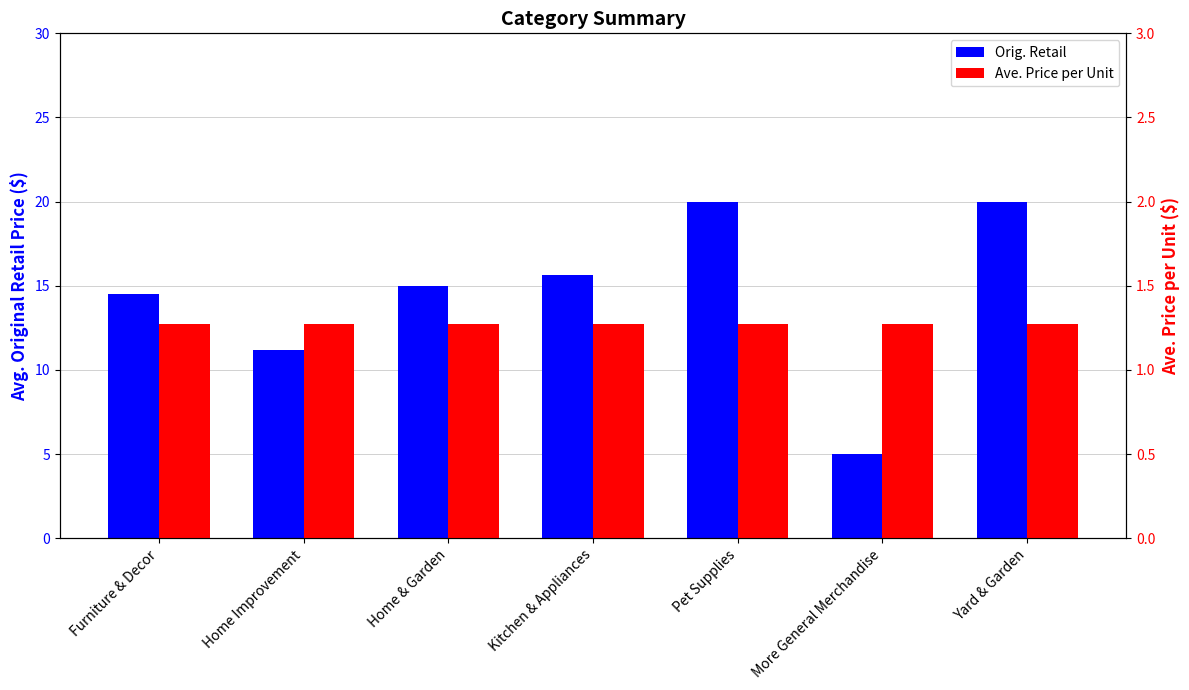

List the series in order of their overall mean, highest first.

Orig. Retail, Ave. Price per Unit